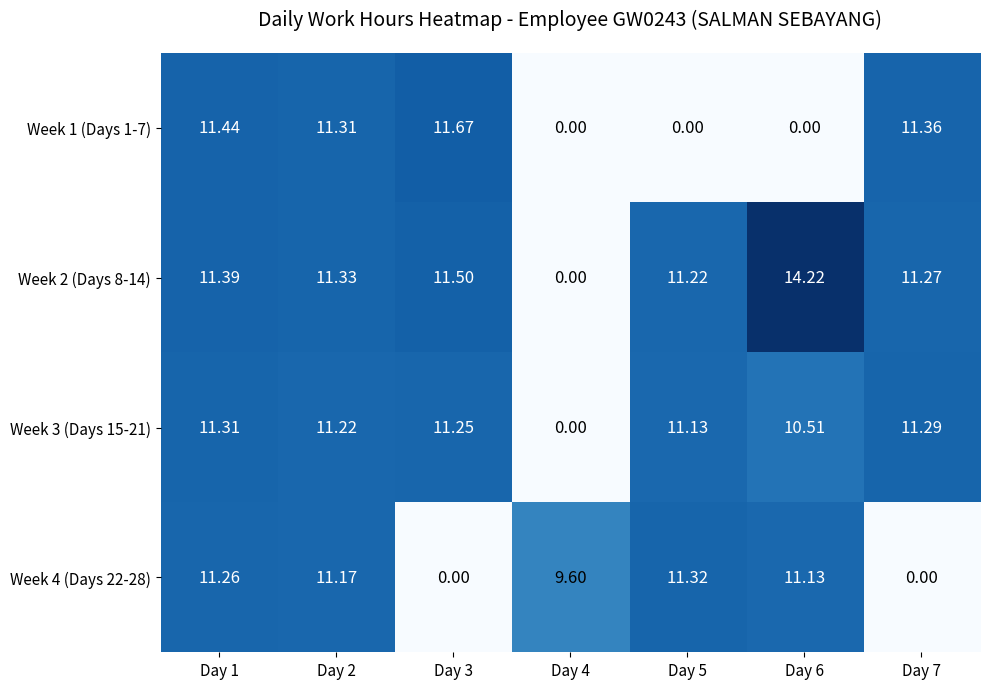

Is the value of Week 1 (Days 1-7) at Day 2 greater than the value of Week 2 (Days 8-14) at Day 7?

Yes